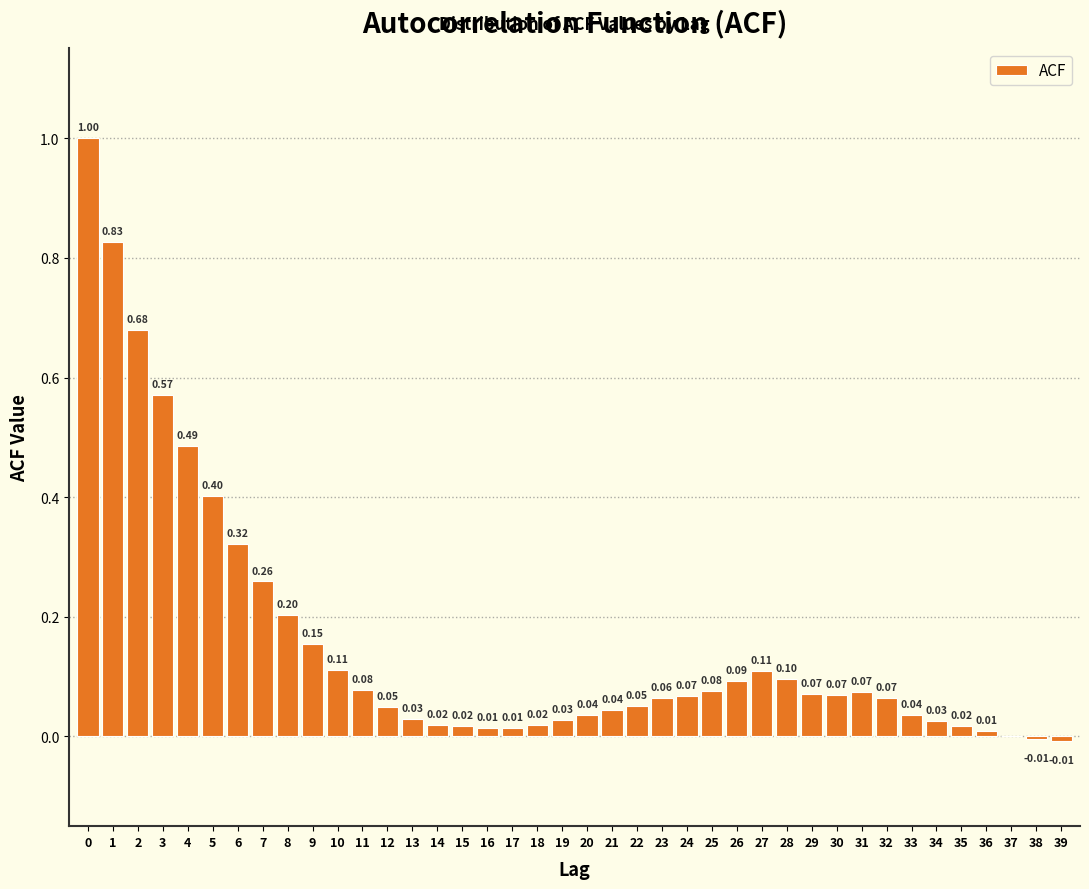

What is the change in value from 4 to 29?

-0.4